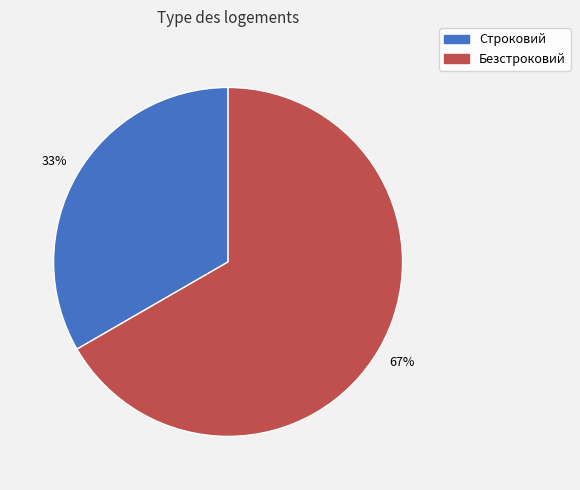

What percentage is the Строковий slice, to the nearest percent?

33%